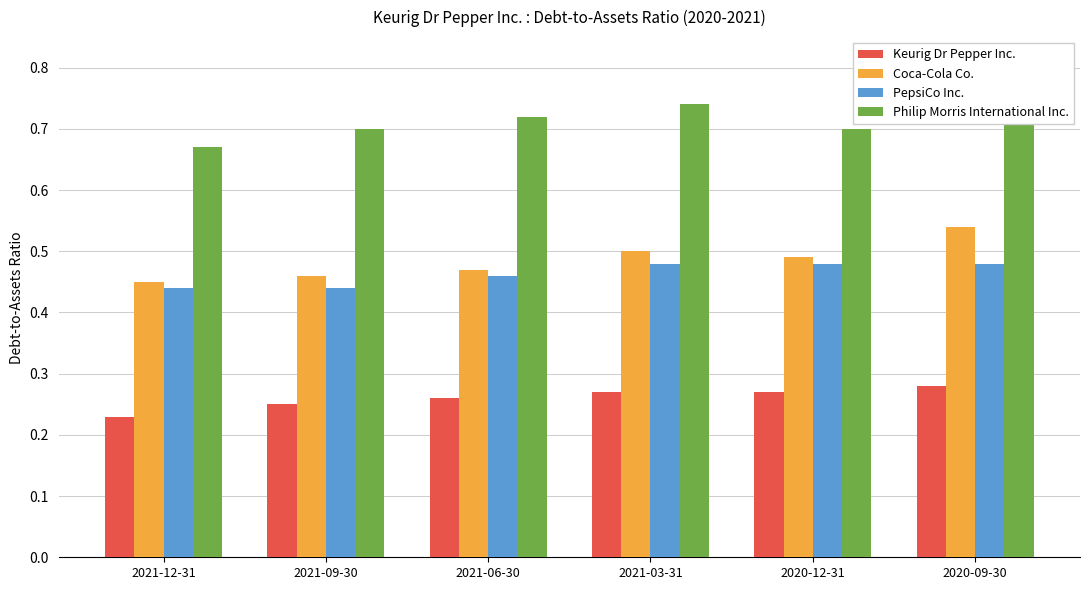

Reading right to left, extract all data points from this chart.

Keurig Dr Pepper Inc.: 2020-09-30=0.3	2020-12-31=0.3	2021-03-31=0.3	2021-06-30=0.3	2021-09-30=0.2	2021-12-31=0.2
Coca-Cola Co.: 2020-09-30=0.5	2020-12-31=0.5	2021-03-31=0.5	2021-06-30=0.5	2021-09-30=0.5	2021-12-31=0.5
PepsiCo Inc.: 2020-09-30=0.5	2020-12-31=0.5	2021-03-31=0.5	2021-06-30=0.5	2021-09-30=0.4	2021-12-31=0.4
Philip Morris International Inc.: 2020-09-30=0.8	2020-12-31=0.7	2021-03-31=0.7	2021-06-30=0.7	2021-09-30=0.7	2021-12-31=0.7